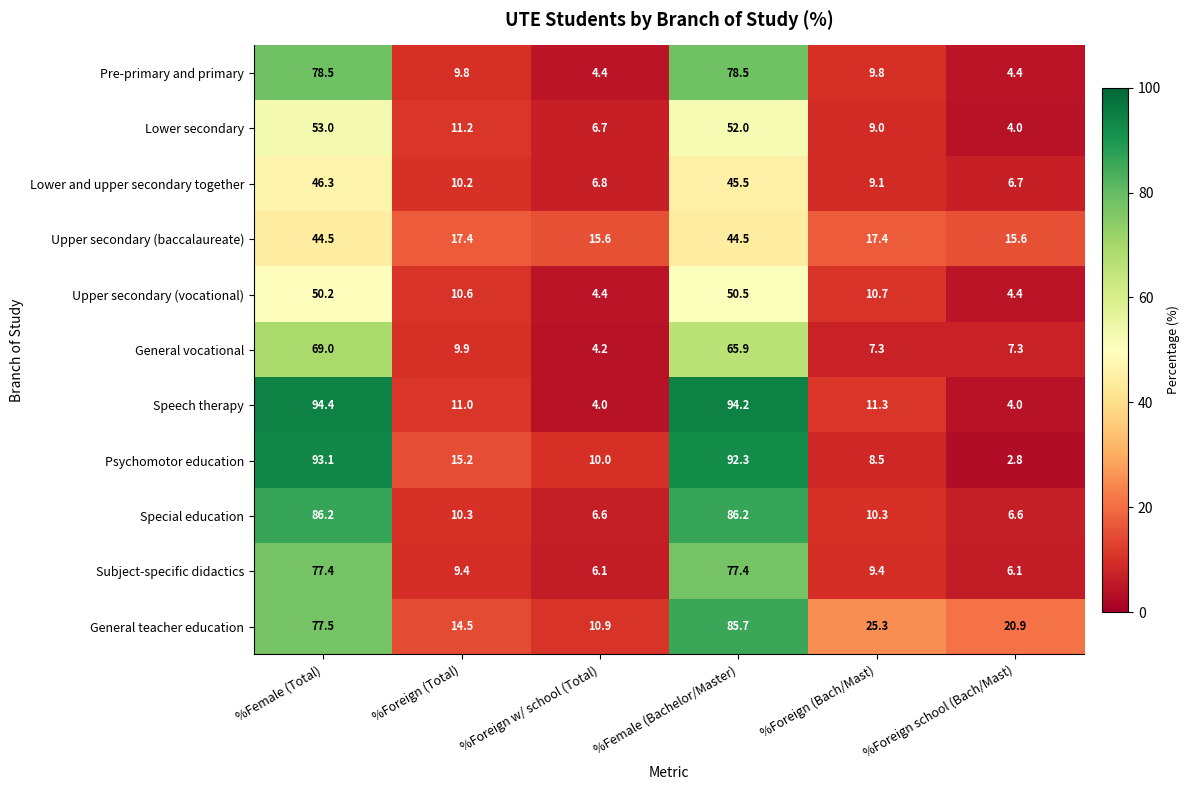

At which label does Speech therapy first exceed 11?

%Female (Total)